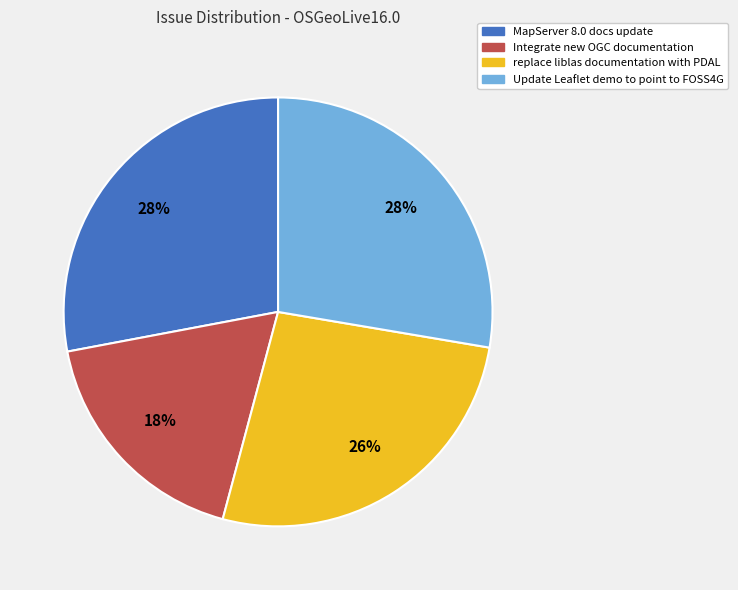

Is the sum of Update Leaflet demo to point to FOSS4G and replace liblas documentation with PDAL greater than half?

Yes